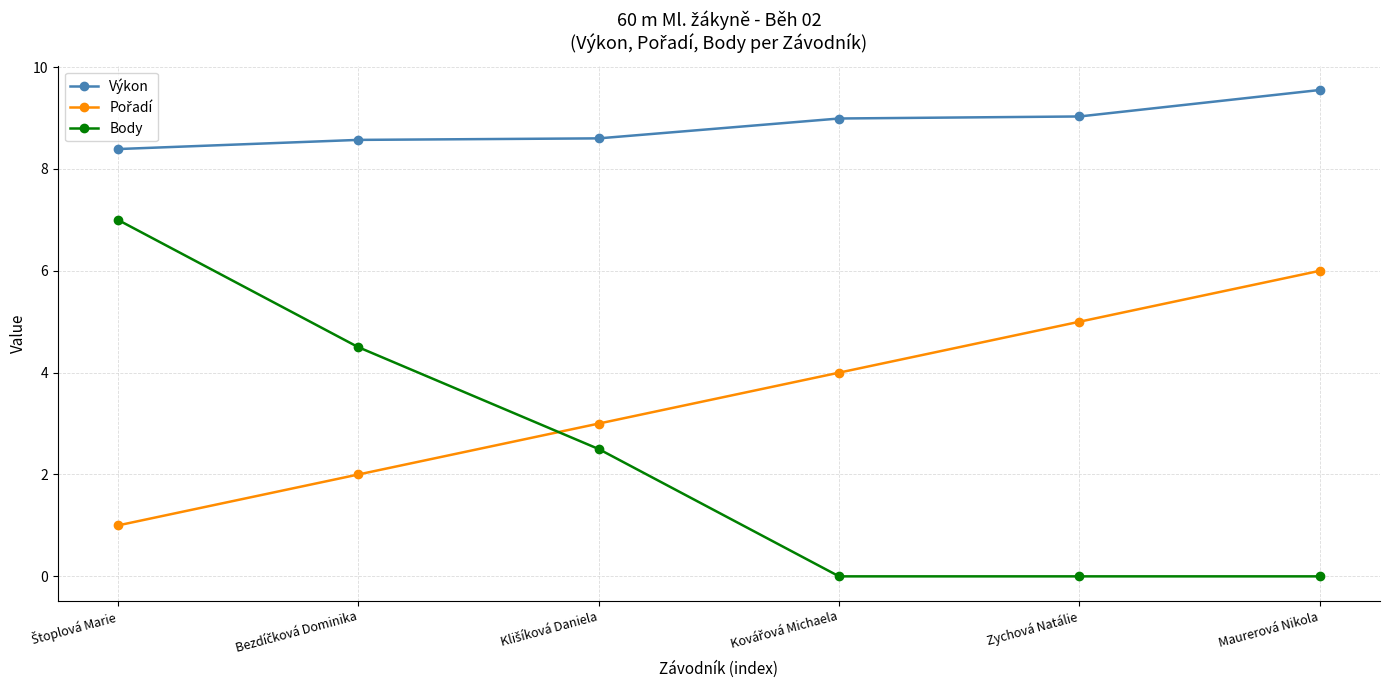

What is the value of the Body point at the 3rd from the left?

2.5